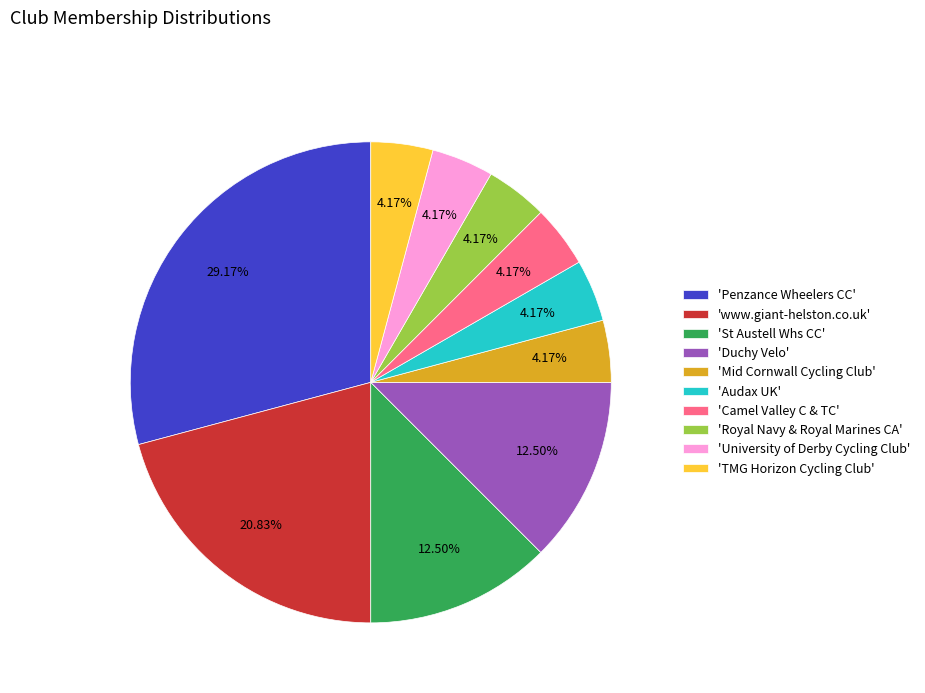

Combined, do 'University of Derby Cycling Club' and 'Mid Cornwall Cycling Club' account for over 50%?

No